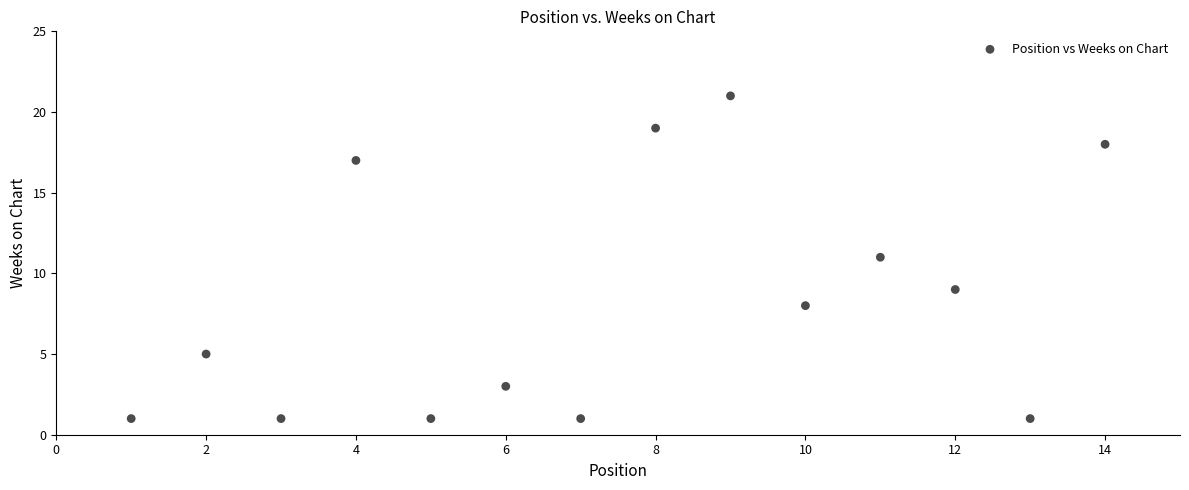

What is the range of X values (max minus min)?

13